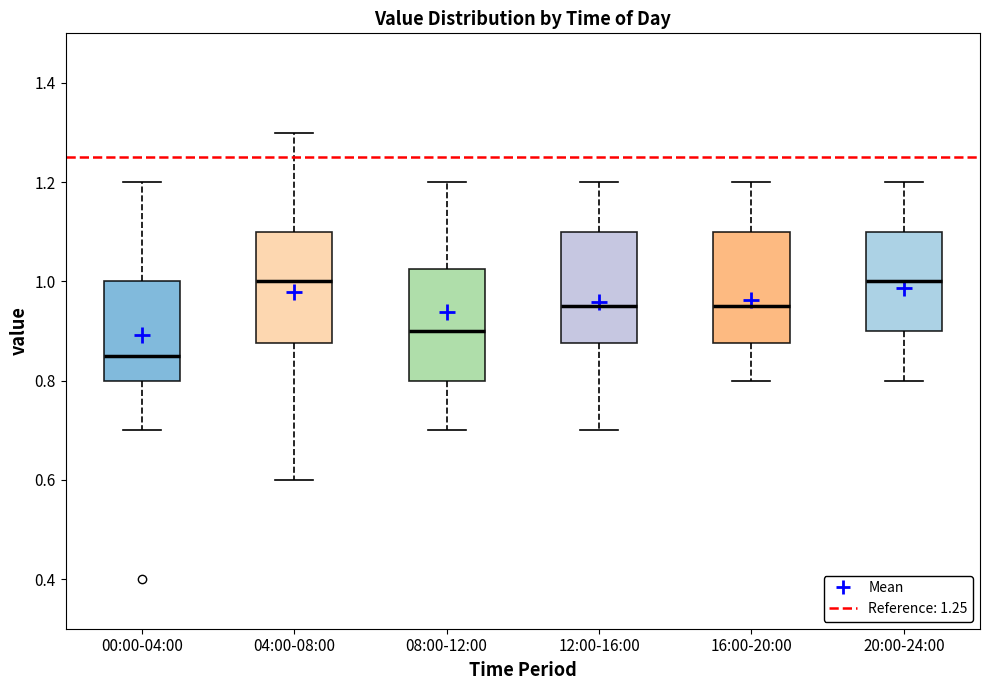

Reading left to right, read every box against the y-axis: the position of its median line, the range the box covers, and the ends of its whiskers. The values are not printed on the chart, so give them approximately, as read against the axis.

00:00-04:00: median 0.86, box 0.80 to 1.00, whiskers 0.70 to 1.20
04:00-08:00: median 1.00, box 0.88 to 1.10, whiskers 0.60 to 1.30
08:00-12:00: median 0.90, box 0.80 to 1.02, whiskers 0.70 to 1.20
12:00-16:00: median 0.96, box 0.88 to 1.10, whiskers 0.70 to 1.20
16:00-20:00: median 0.96, box 0.88 to 1.10, whiskers 0.80 to 1.20
20:00-24:00: median 1.00, box 0.90 to 1.10, whiskers 0.80 to 1.20